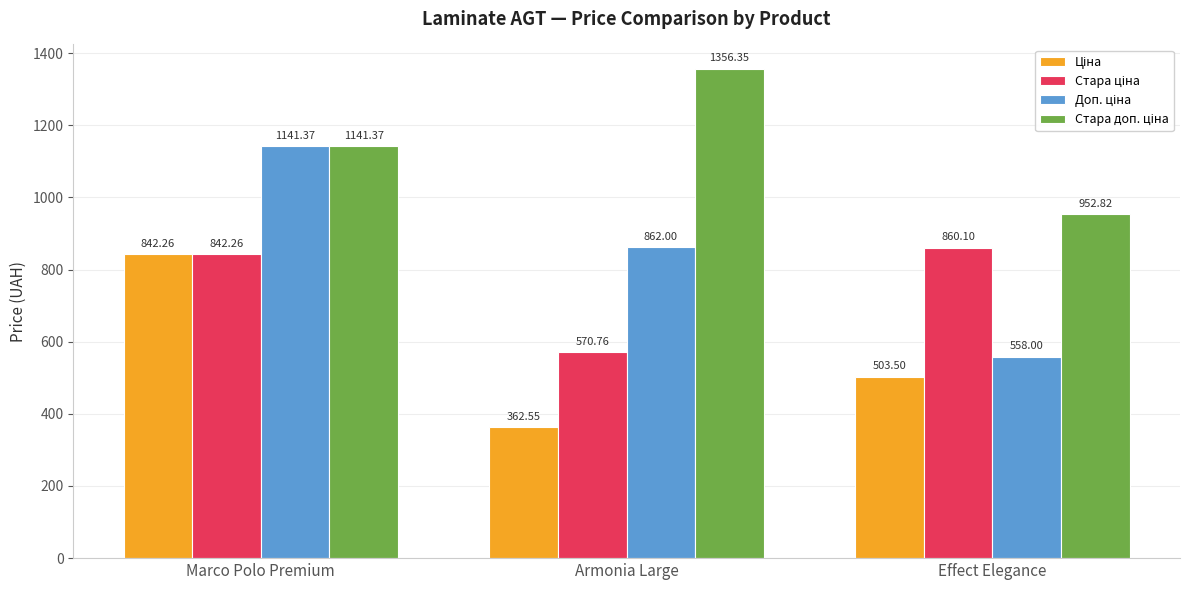

What is the difference between the highest and lowest values at Armonia Large?

993.8